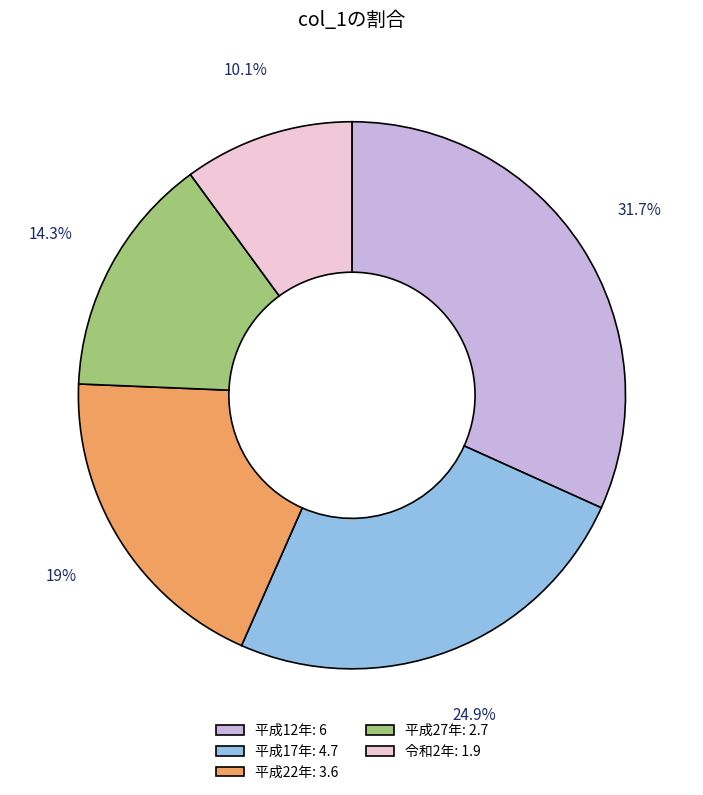

To the nearest percent, what percentage of the pie is 平成17年?

25%